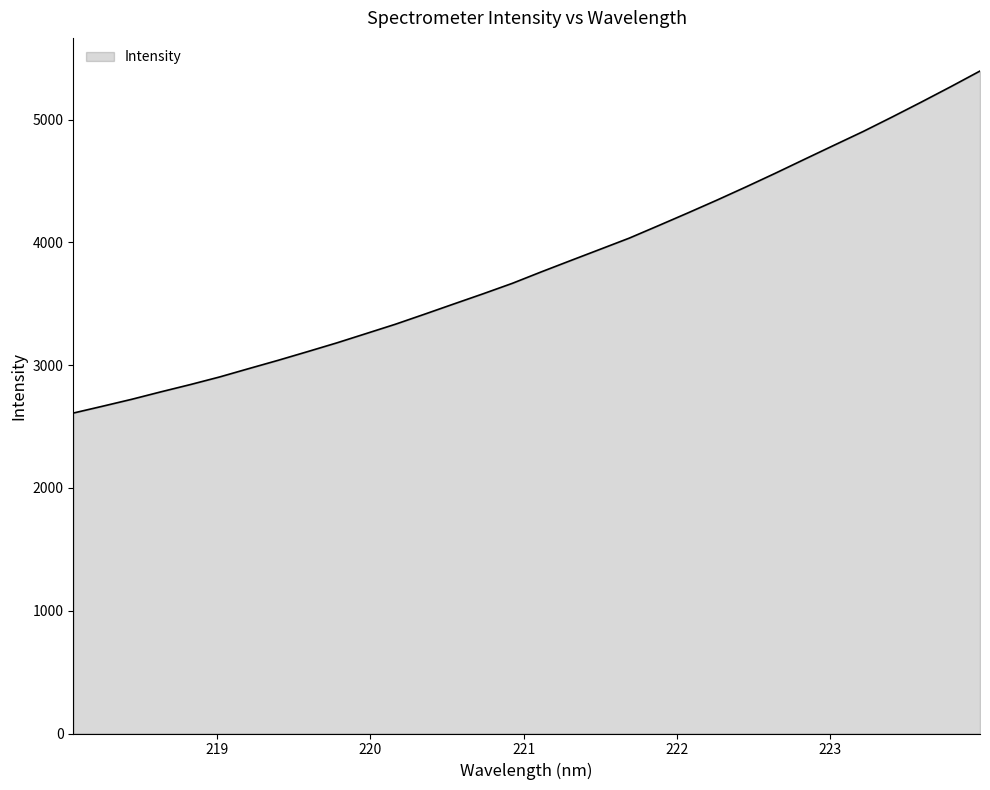

What is the smallest value displayed?

2609.6